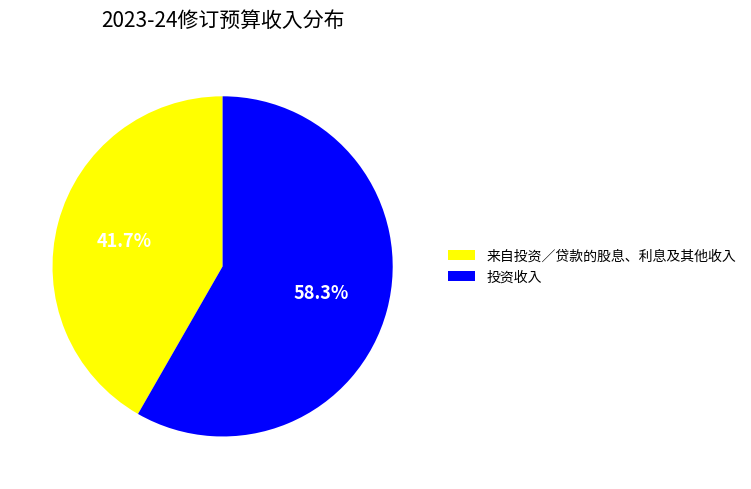

What percentage is the 投资收入 slice, to the nearest percent?

58%